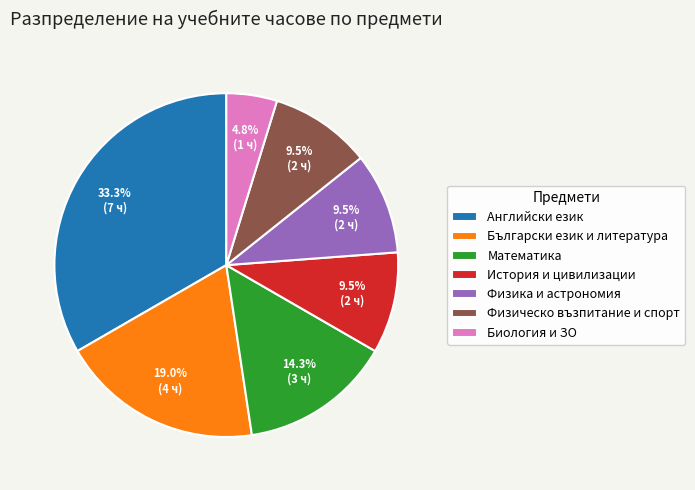

Count the number of slices in the pie.

7